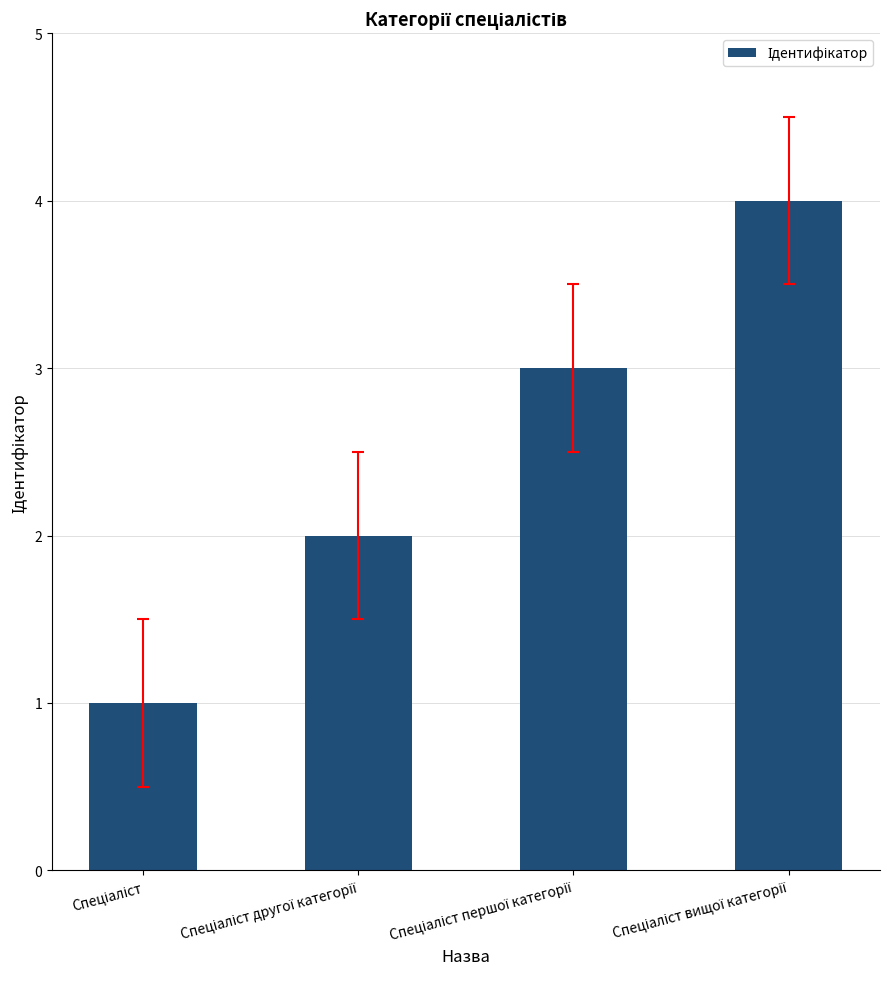

What is the difference between the maximum and minimum values?

3